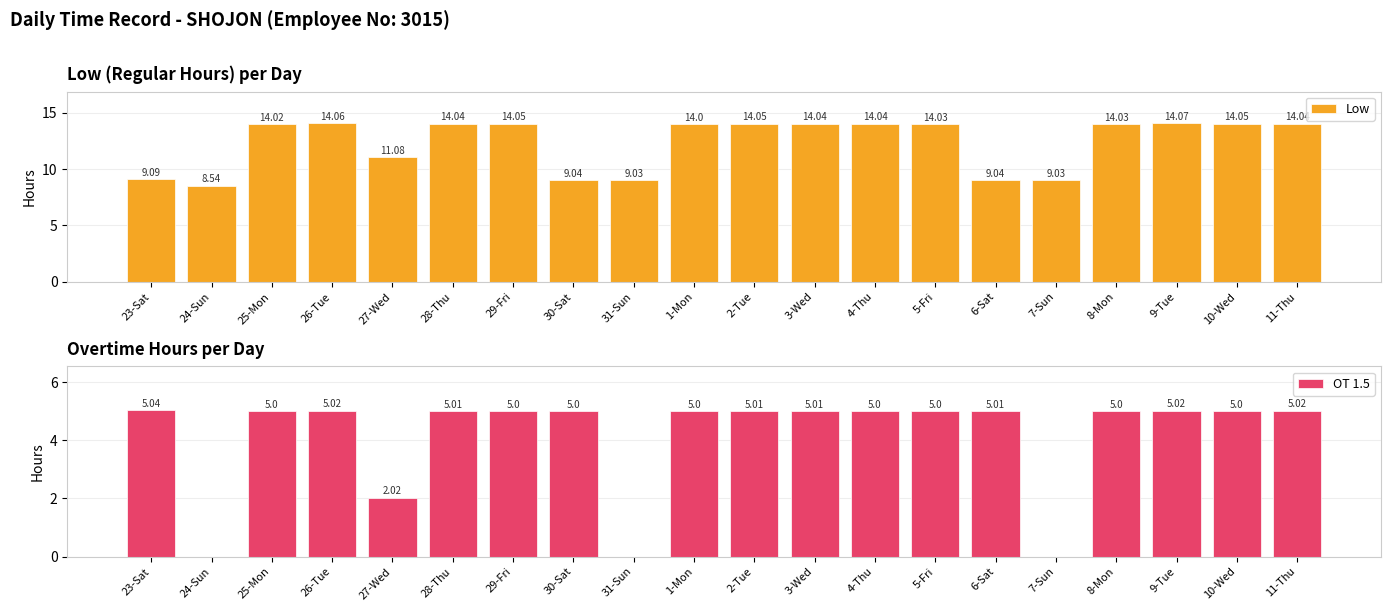

Does the chart contain any negative values?

No